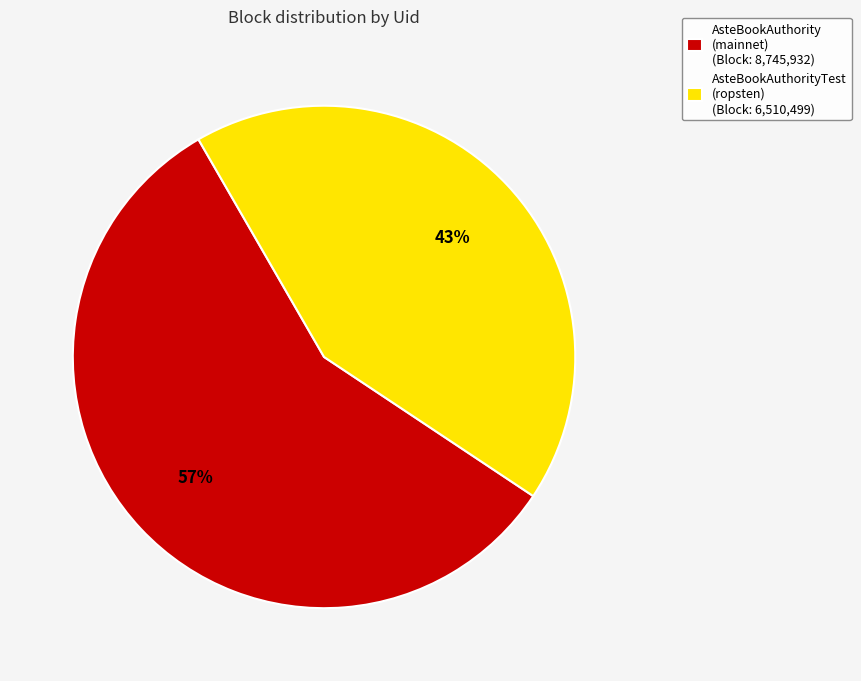

What percentage is the AsteBookAuthorityTest (ropsten) (Block: 6,510,499) slice, to the nearest percent?

43%